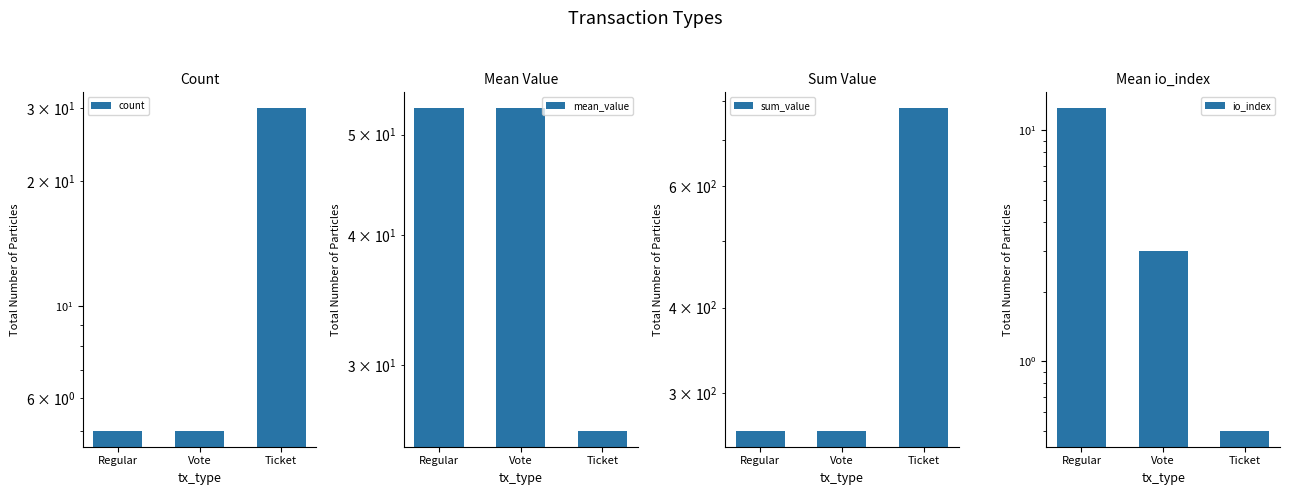

What is the total value across all series at Vote?

325.8